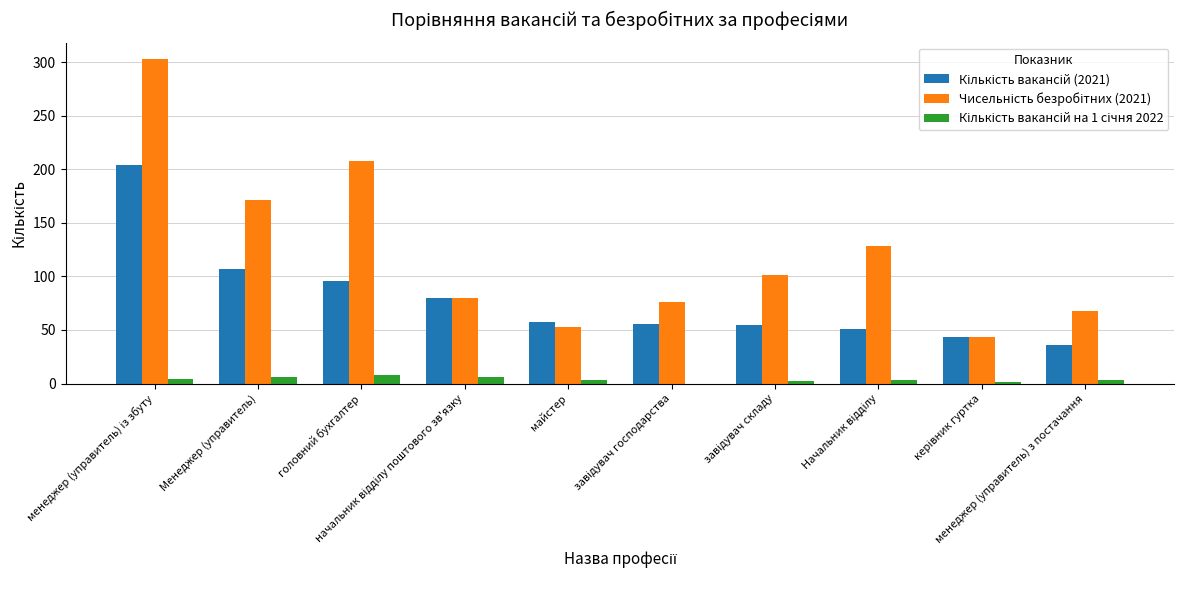

What is the total value across all series at керівник гуртка?

87